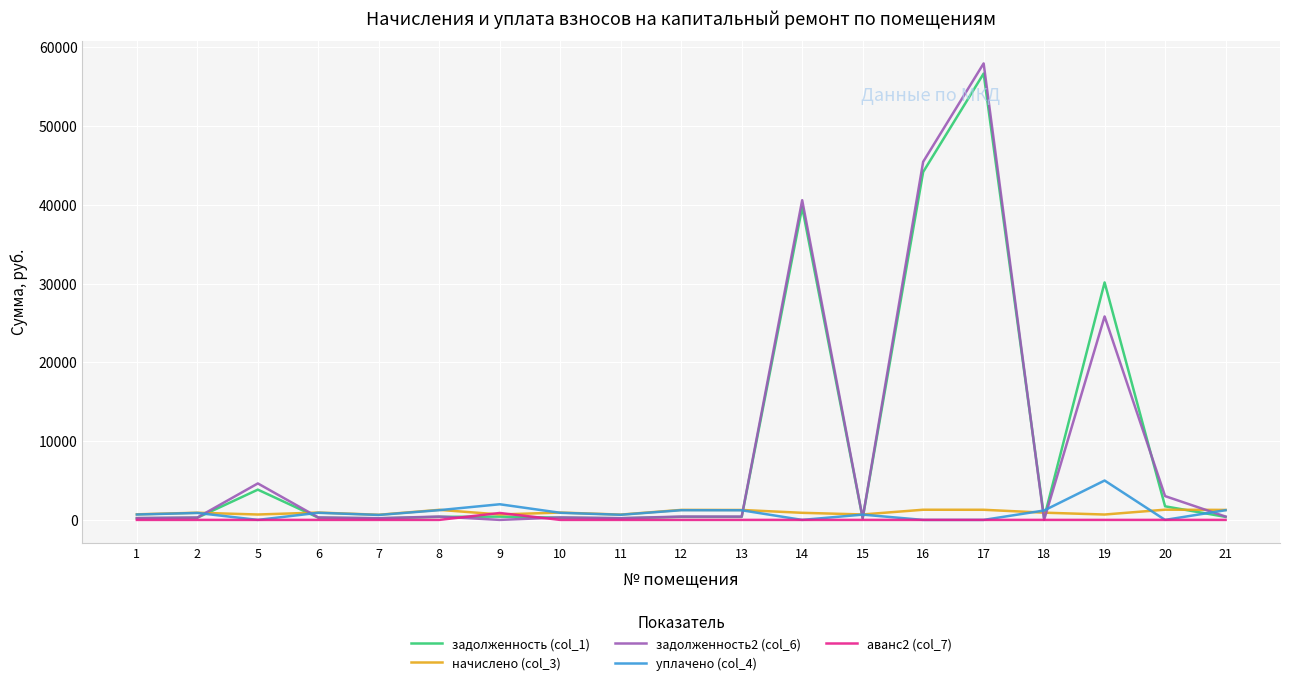

True or false: уплачено (col_4) has more than 0 interior local peaks.

True